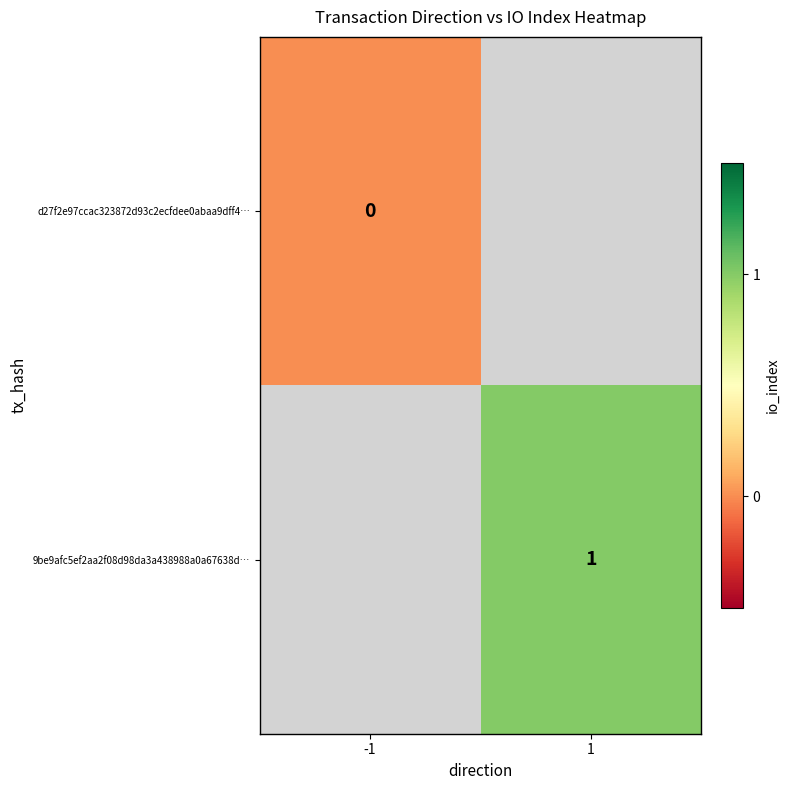

True or false: 9be9afc5ef2aa2f08d98da3a438988a0a67638d… has a value of 1 at 1.

True